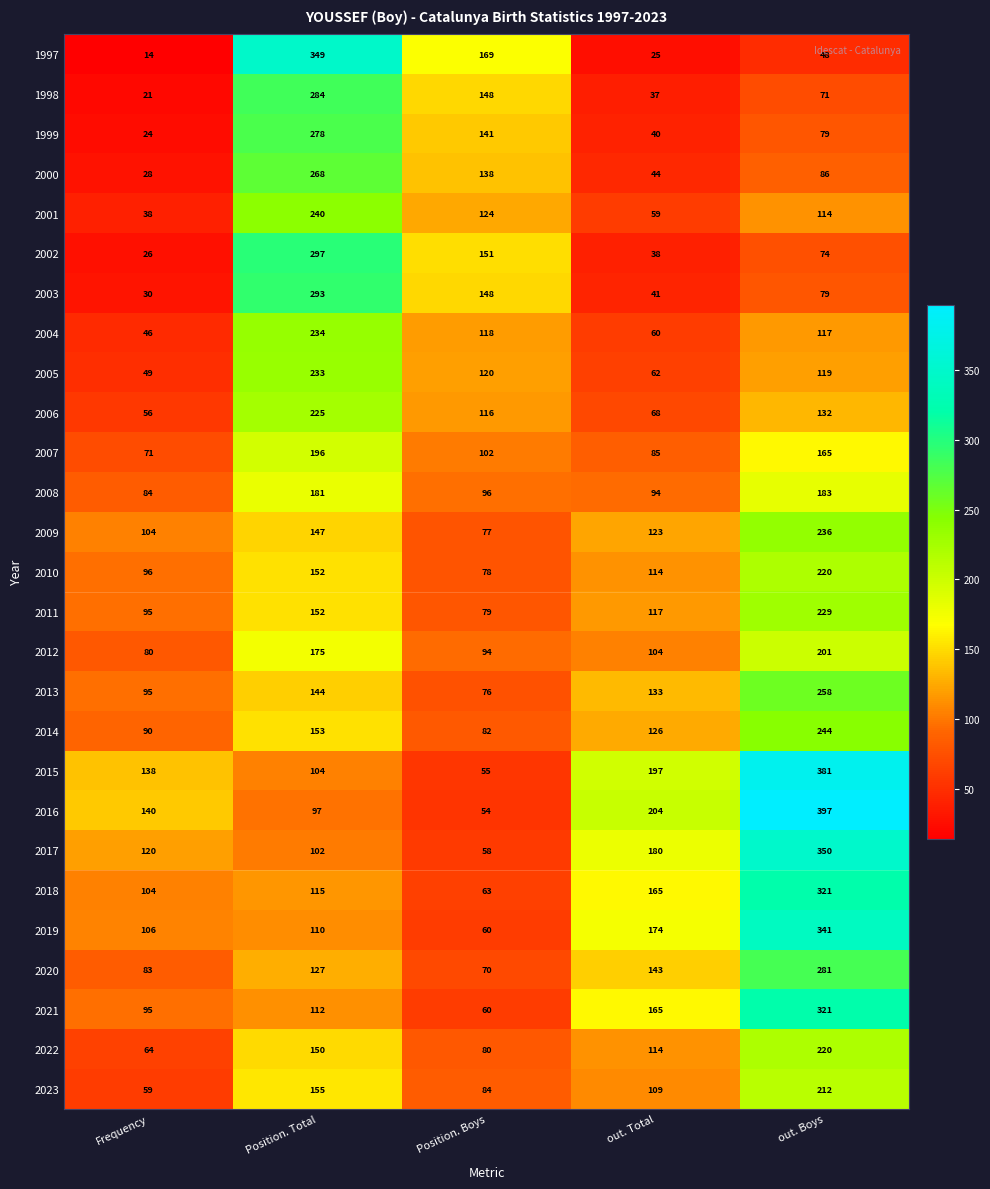

True or false: 2018 has a value of 159 at Position. Total.

False